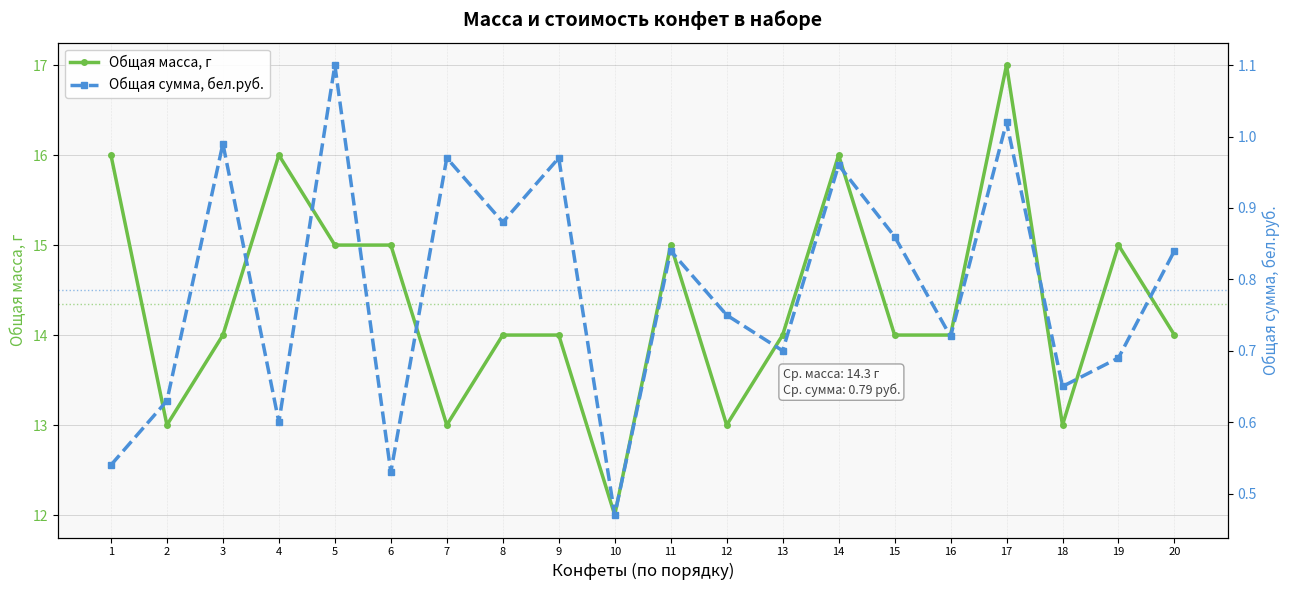

Is this an area chart (filled region under the line)?

No